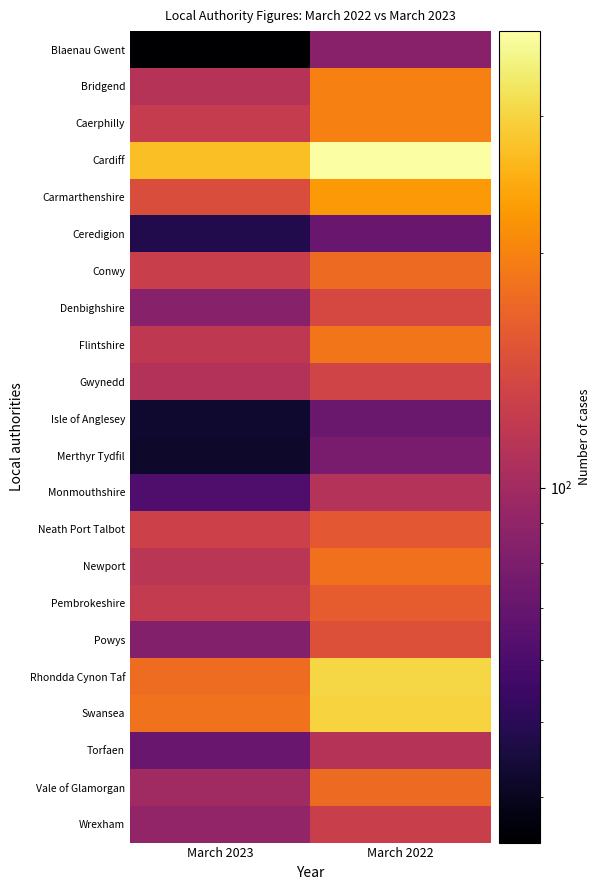

Reading left to right, list all the values displayed in this chart.

Blaenau Gwent: March 2023=35	March 2022=86
Bridgend: March 2023=112	March 2022=198
Caerphilly: March 2023=124	March 2022=197
Cardiff: March 2023=272	March 2022=386
Carmarthenshire: March 2023=143	March 2022=225
Ceredigion: March 2023=48	March 2022=71
Conwy: March 2023=127	March 2022=175
Denbighshire: March 2023=85	March 2022=138
Flintshire: March 2023=119	March 2022=187
Gwynedd: March 2023=110	March 2022=133
Isle of Anglesey: March 2023=43	March 2022=72
Merthyr Tydfil: March 2023=42	March 2022=79
Monmouthshire: March 2023=61	March 2022=111
Neath Port Talbot: March 2023=130	March 2022=156
Newport: March 2023=116	March 2022=181
Pembrokeshire: March 2023=122	March 2022=161
Powys: March 2023=83	March 2022=147
Rhondda Cynon Taf: March 2023=176	March 2022=304
Swansea: March 2023=184	March 2022=297
Torfaen: March 2023=71	March 2022=112
Vale of Glamorgan: March 2023=99	March 2022=174
Wrexham: March 2023=91	March 2022=127